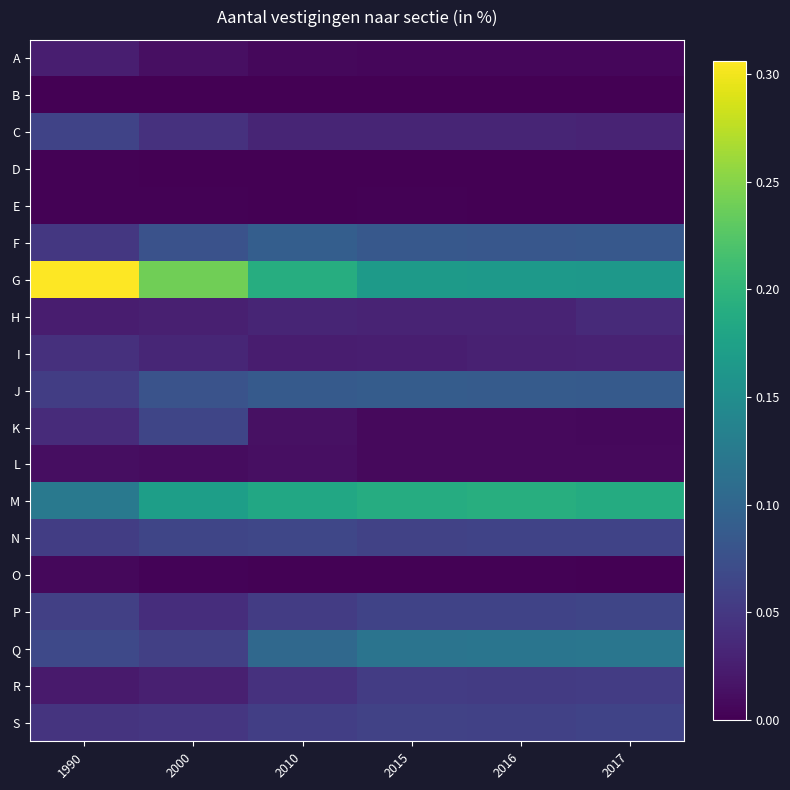

Which series changed the most between 2010 and 2017?

G